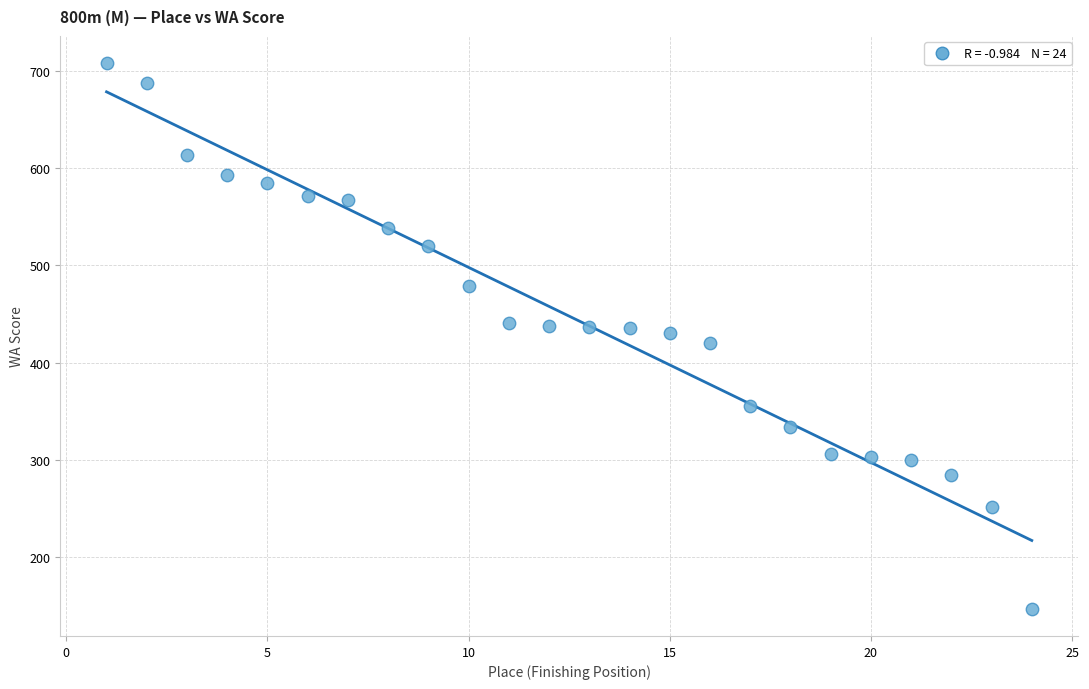

What is the range of Y values (max minus min)?

561